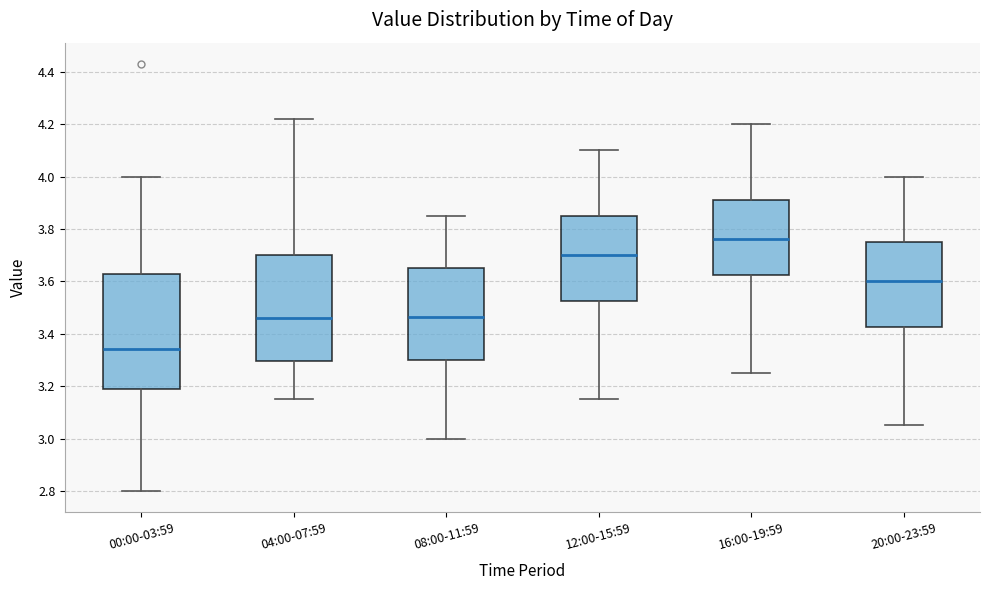

Comparing the boxes themselves (not the whiskers), which one is the tallest?

00:00-03:59